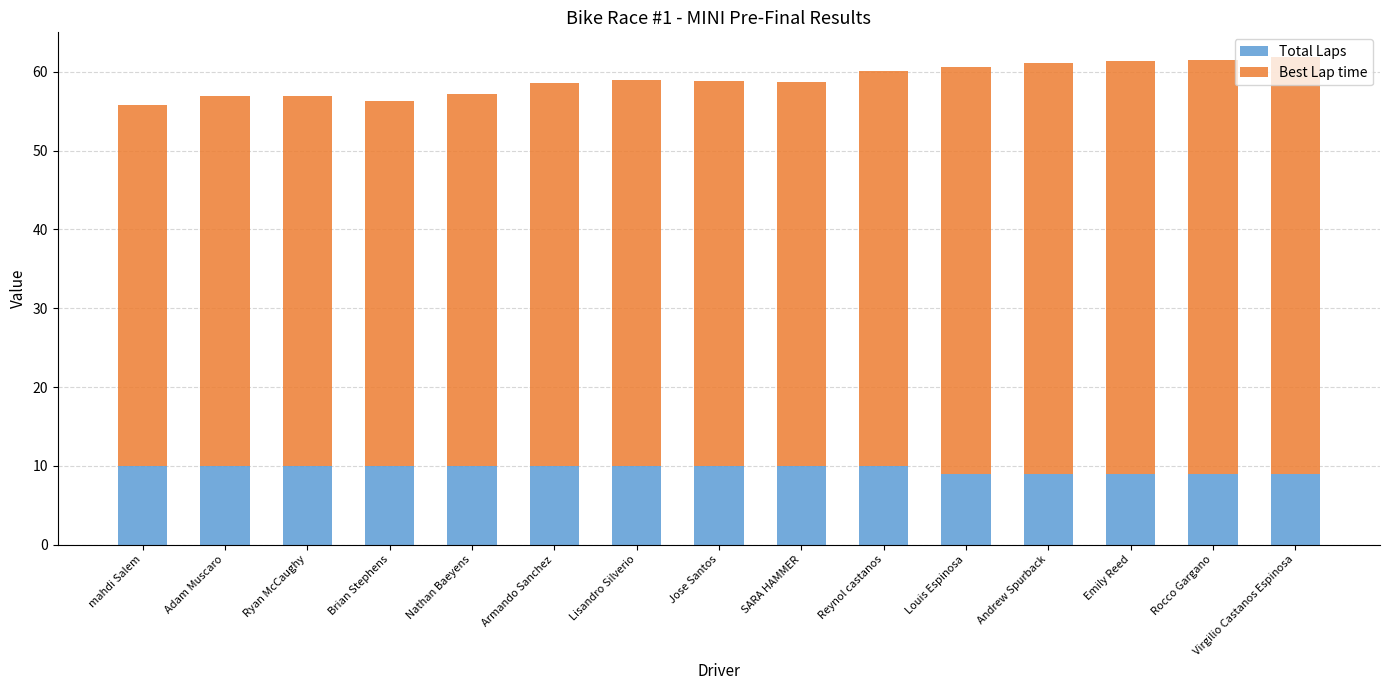

What is the total value across all series at Nathan Baeyens?

57.2